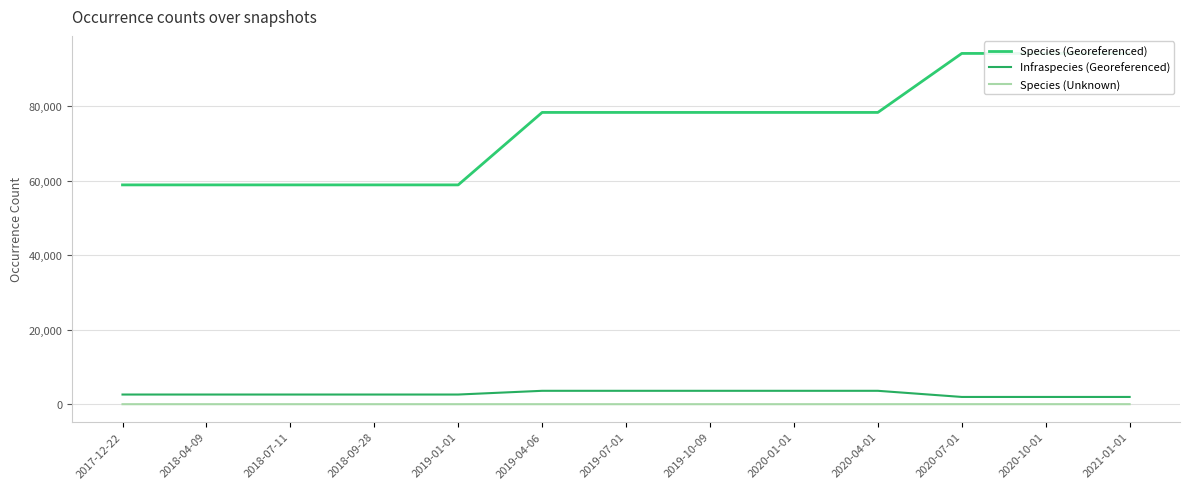

At how many categories does at least one series exceed 37953?

13